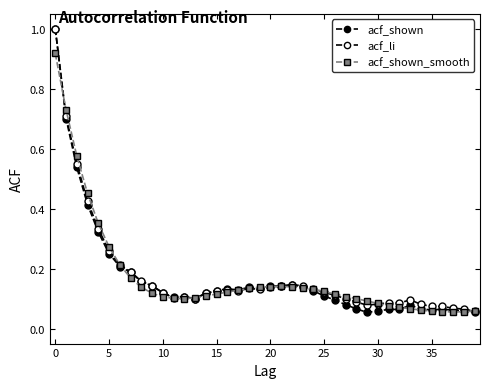

Does the chart have visible grid lines?

No